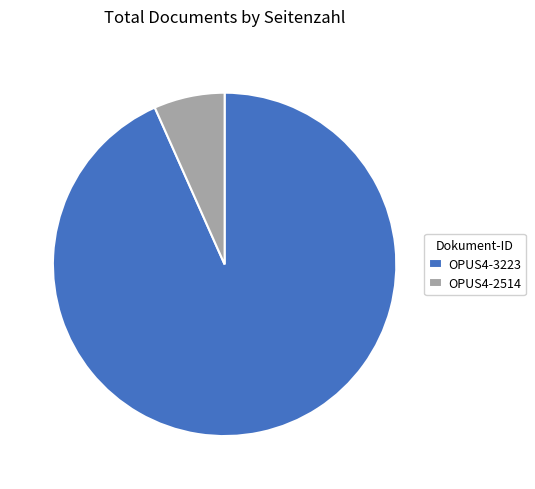

Rank the categories by value from highest to lowest.

OPUS4-3223, OPUS4-2514